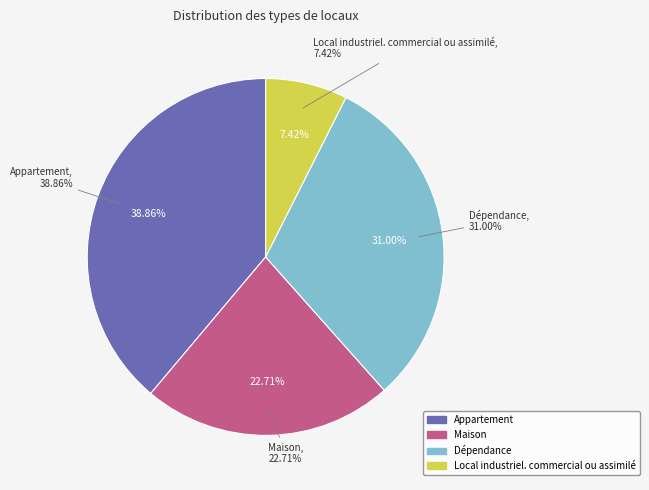

To the nearest percent, what is the average slice percentage?

25%